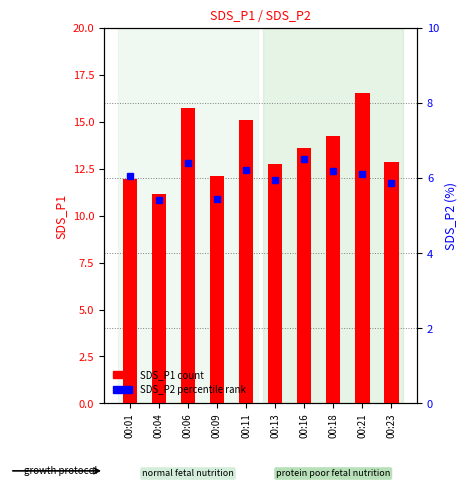

Rank the categories by SDS_P2 value from lowest to highest.

00:04, 00:09, 00:23, 00:13, 00:01, 00:21, 00:18, 00:11, 00:06, 00:16